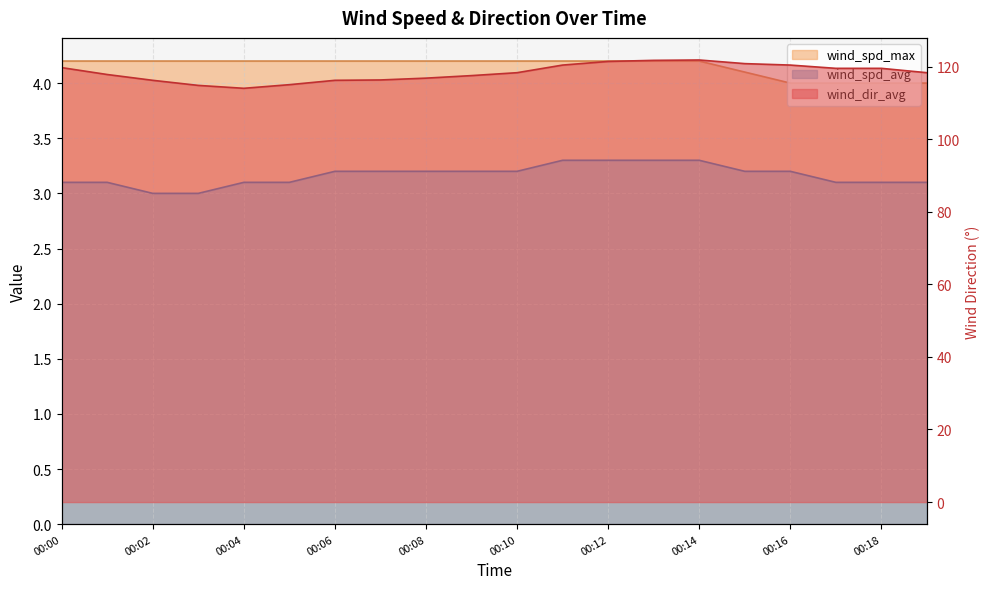

What is the total value across all series at 00:09?

124.9